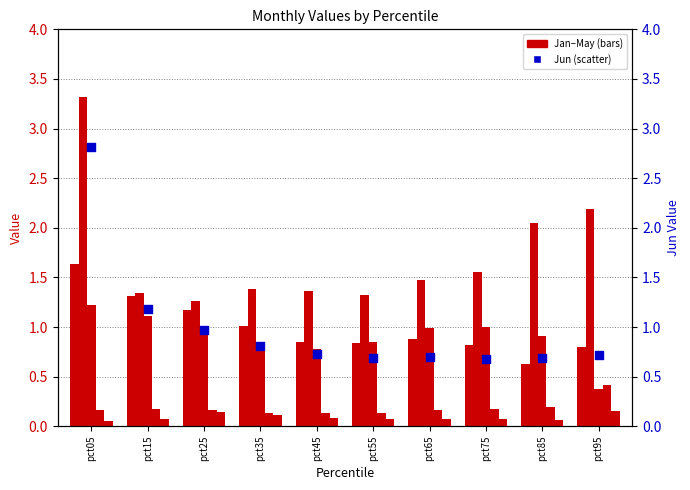

Which series has the largest total across all categories?

Feb